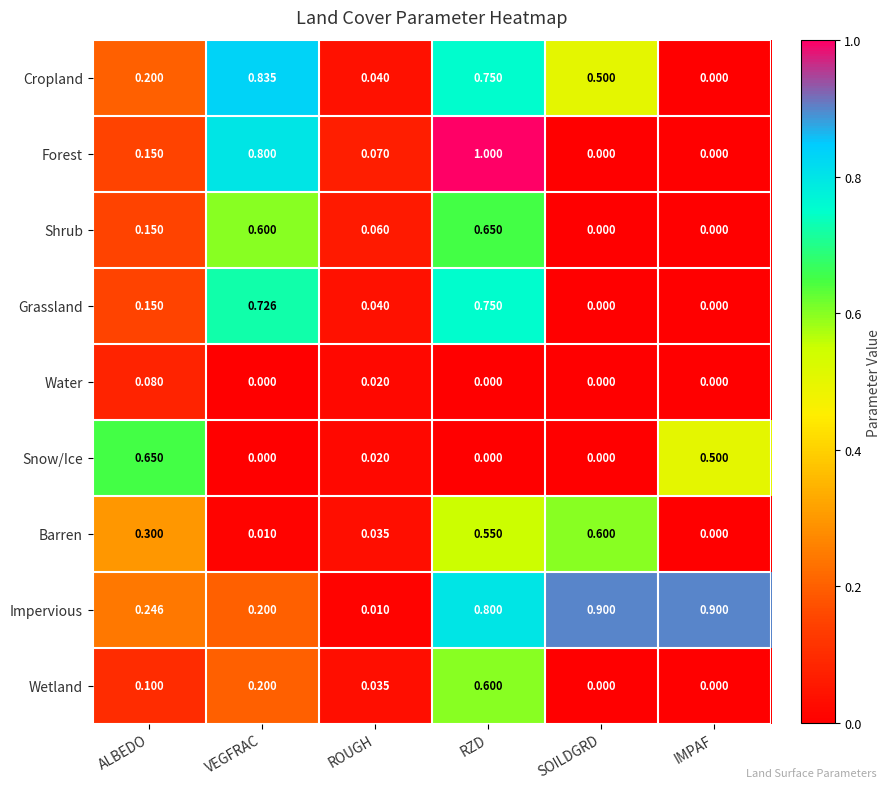

Which category has the lowest value in the Impervious series?

ROUGH